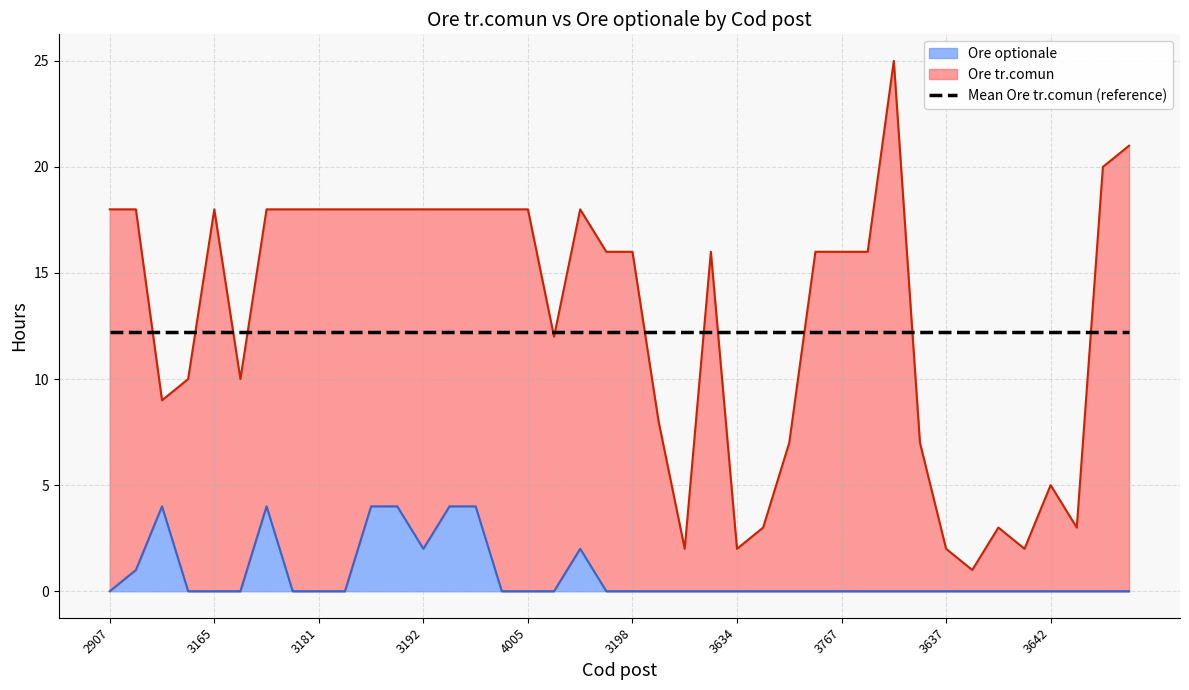

How many lines are shown in the chart?

1